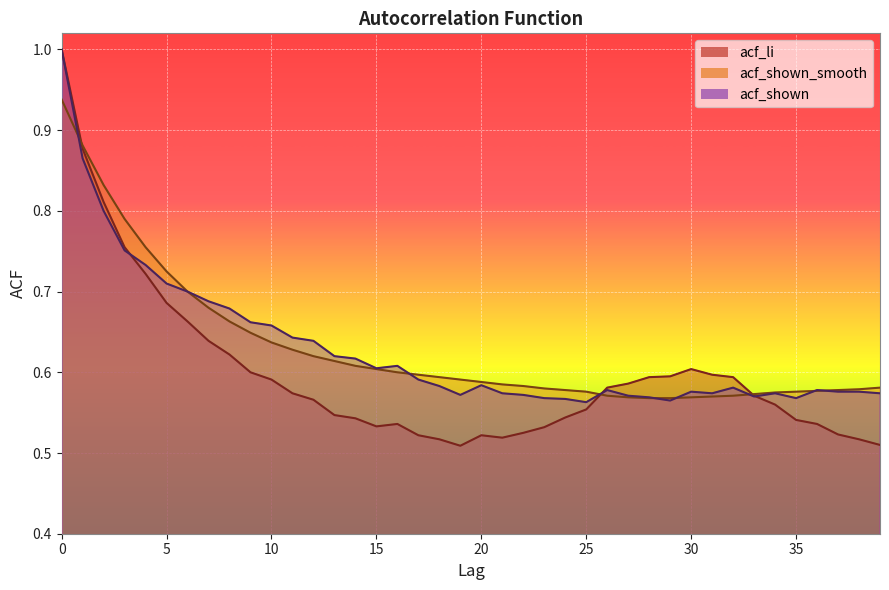

Reading left to right, transcribe all the data shown in this chart.

acf_li: 0=1.0	1=0.9	2=0.8	3=0.8	4=0.7	5=0.7	6=0.7	7=0.6	8=0.6	9=0.6	10=0.6	11=0.6	12=0.6	13=0.5	14=0.5	15=0.5	16=0.5	17=0.5	18=0.5	19=0.5	20=0.5	21=0.5	22=0.5	23=0.5	24=0.5	25=0.6	26=0.6	27=0.6	28=0.6	29=0.6	30=0.6	31=0.6	32=0.6	33=0.6	34=0.6	35=0.5	36=0.5	37=0.5	38=0.5	39=0.5
acf_shown_smooth: 0=0.9	1=0.9	2=0.8	3=0.8	4=0.8	5=0.7	6=0.7	7=0.7	8=0.7	9=0.6	10=0.6	11=0.6	12=0.6	13=0.6	14=0.6	15=0.6	16=0.6	17=0.6	18=0.6	19=0.6	20=0.6	21=0.6	22=0.6	23=0.6	24=0.6	25=0.6	26=0.6	27=0.6	28=0.6	29=0.6	30=0.6	31=0.6	32=0.6	33=0.6	34=0.6	35=0.6	36=0.6	37=0.6	38=0.6	39=0.6
acf_shown: 0=1.0	1=0.9	2=0.8	3=0.8	4=0.7	5=0.7	6=0.7	7=0.7	8=0.7	9=0.7	10=0.7	11=0.6	12=0.6	13=0.6	14=0.6	15=0.6	16=0.6	17=0.6	18=0.6	19=0.6	20=0.6	21=0.6	22=0.6	23=0.6	24=0.6	25=0.6	26=0.6	27=0.6	28=0.6	29=0.6	30=0.6	31=0.6	32=0.6	33=0.6	34=0.6	35=0.6	36=0.6	37=0.6	38=0.6	39=0.6